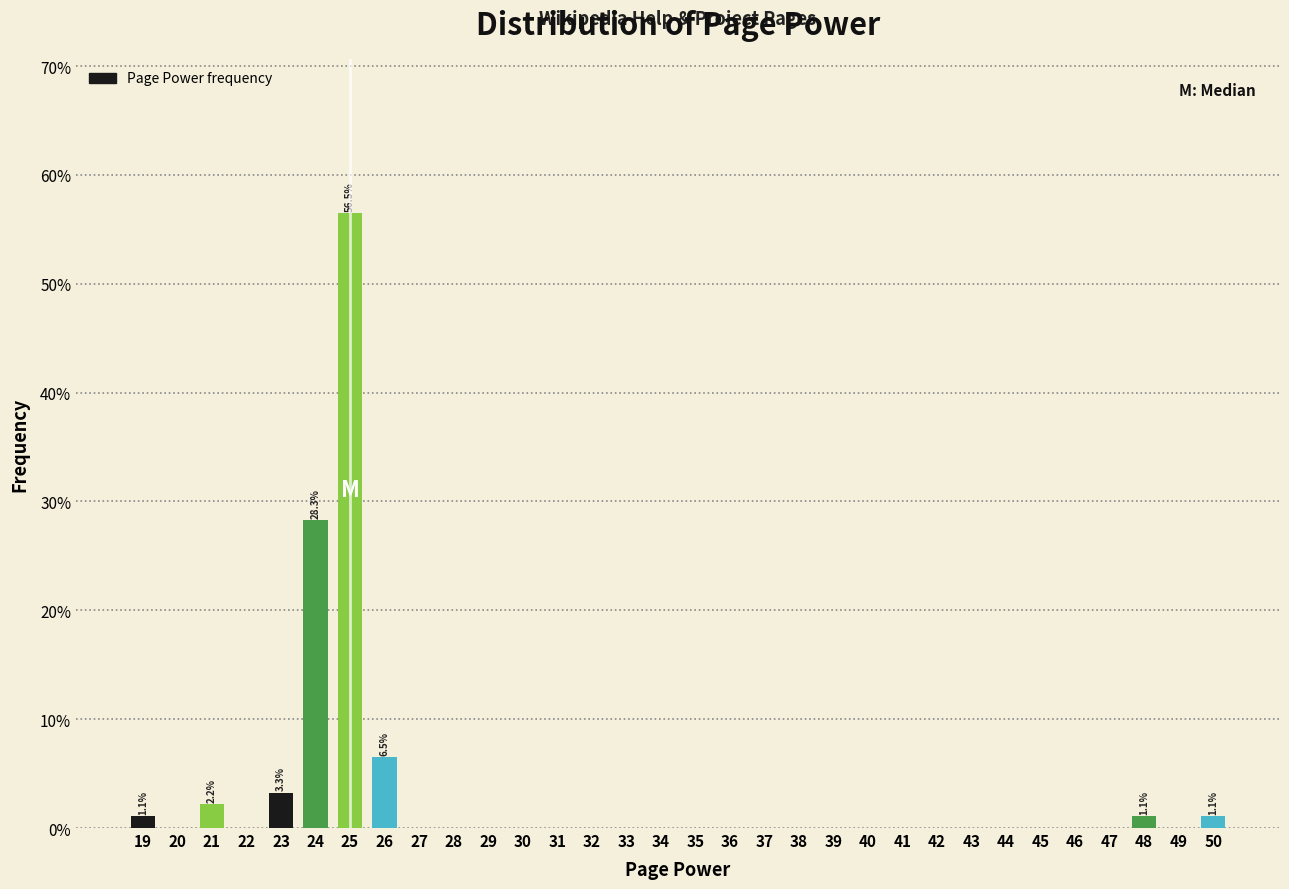

Between 49 and 26, which is larger?

26